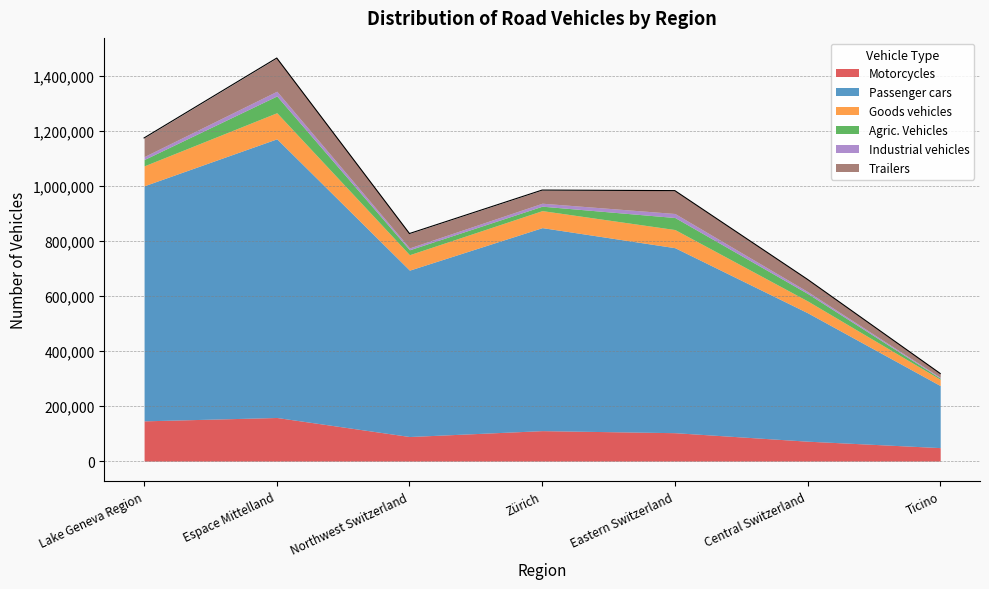

At which label is Goods vehicles closest to 58737?

Northwest Switzerland